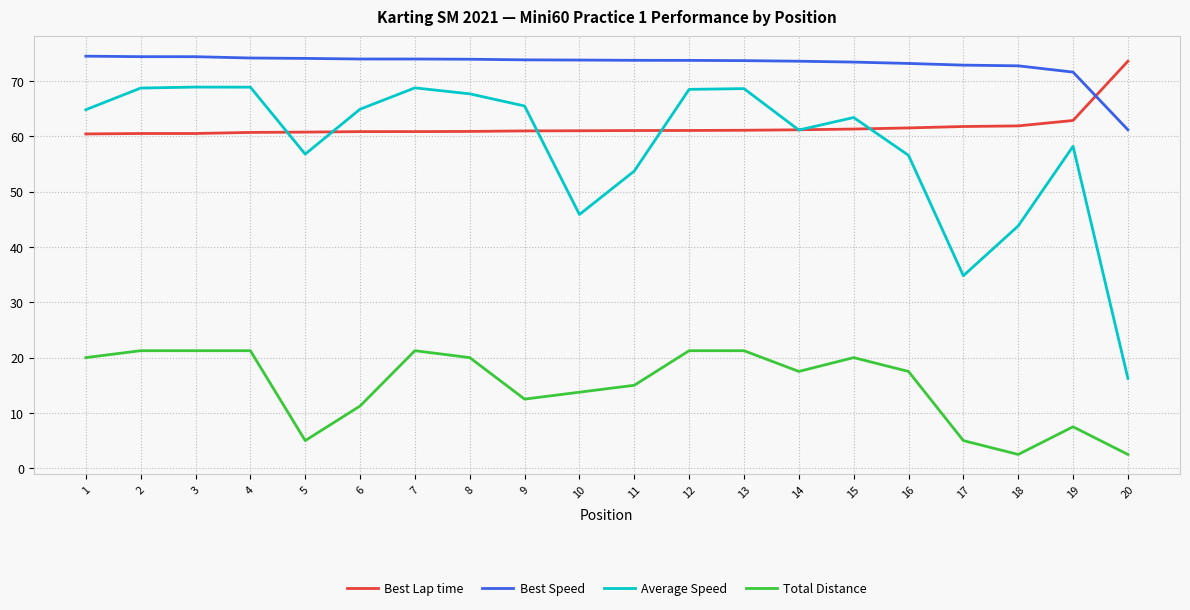

At 13, list the series in order from smallest to largest.

Total Distance, Best Lap time, Average Speed, Best Speed